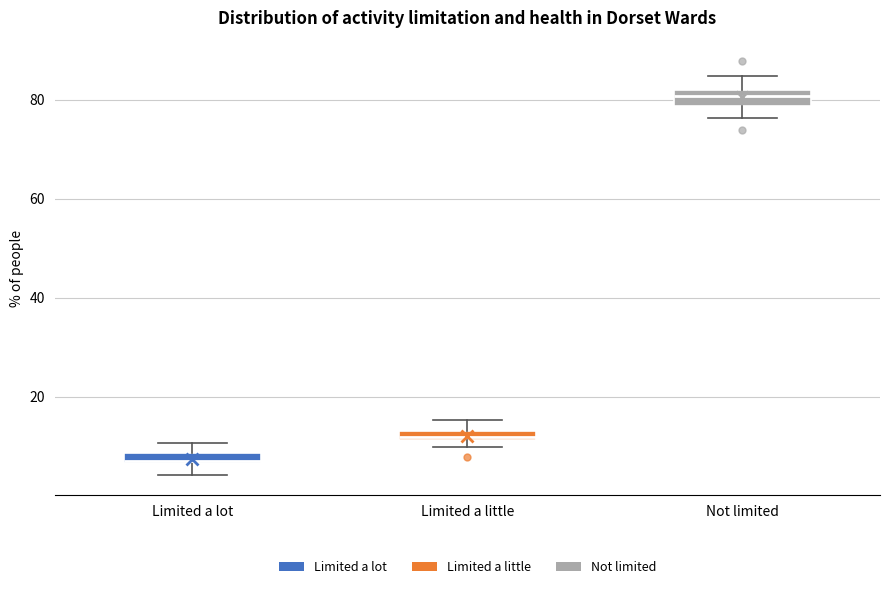

Where does the lower whisker of the box for Not limited end on the y-axis? The values are not printed on the chart, so give them approximately, as read against the axis.

76